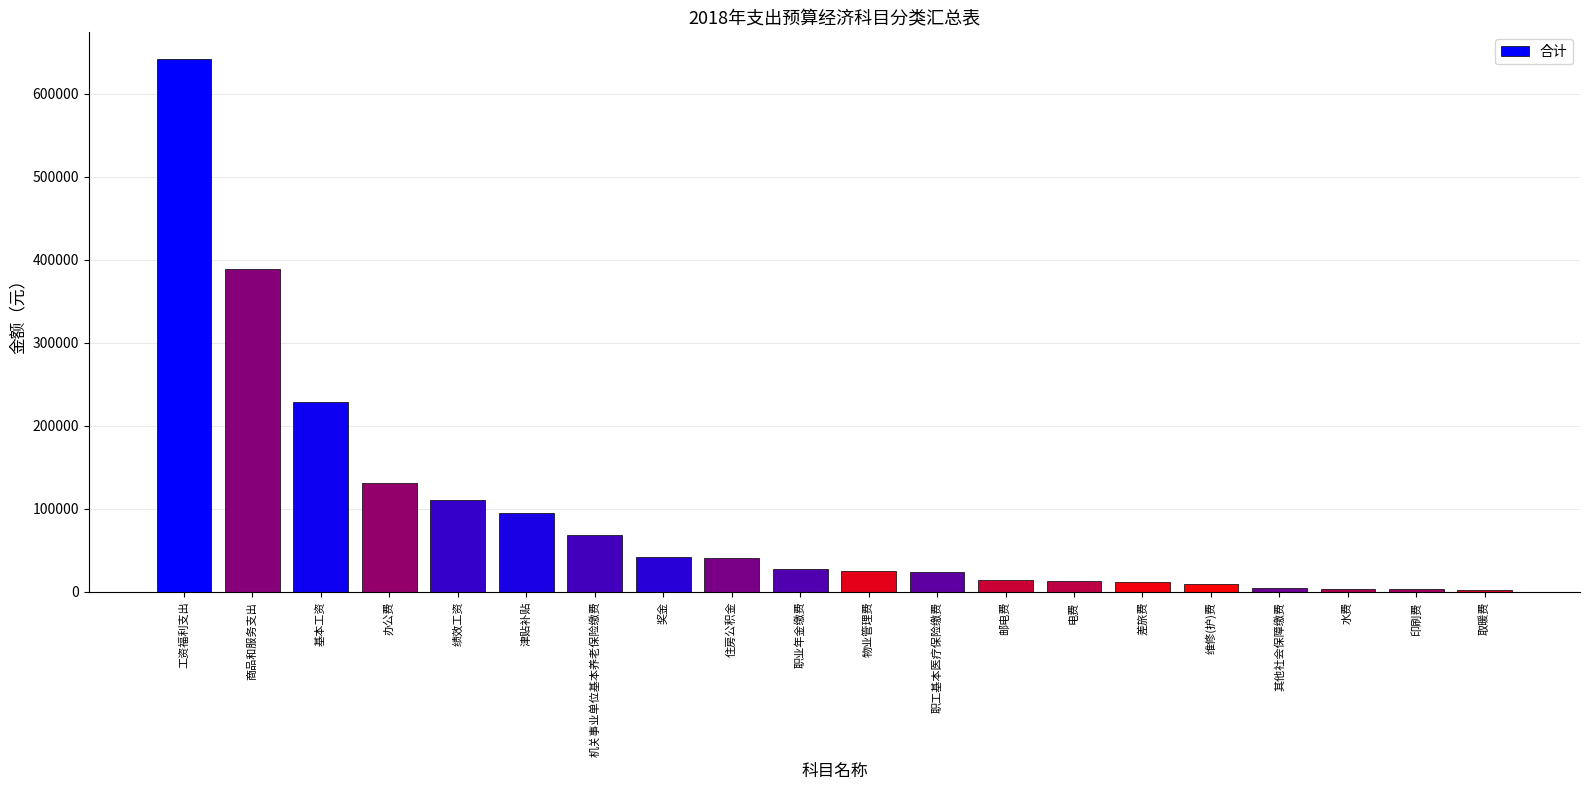

What is the greatest value displayed?

641779.4